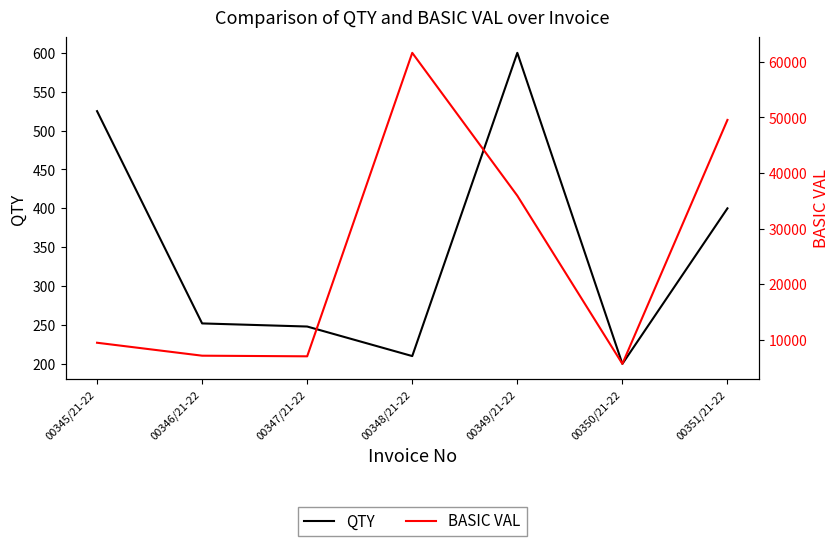

How many values in the BASIC VAL series are below 9450?

3